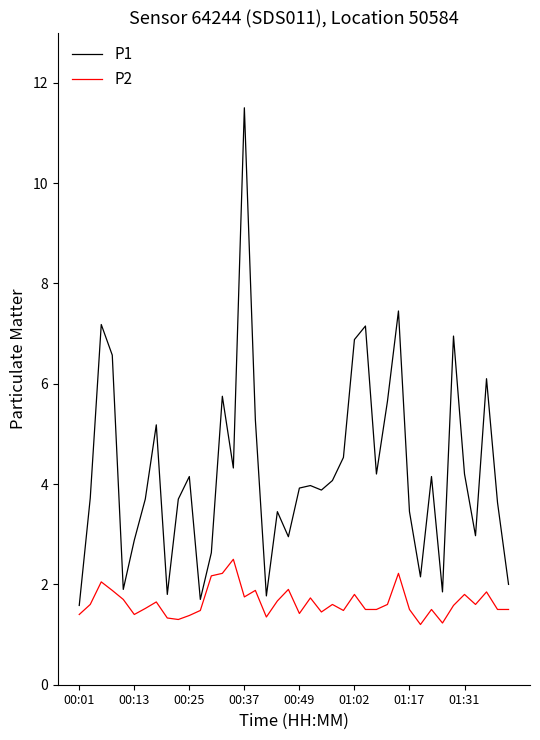

Which series has the widest spread of values?

P1